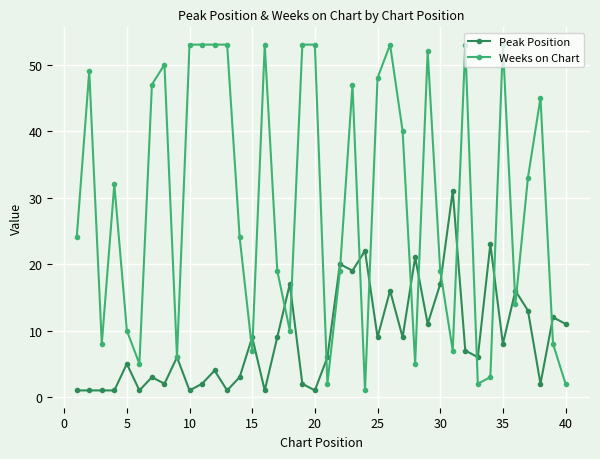

Which series has the widest spread of values?

Weeks on Chart